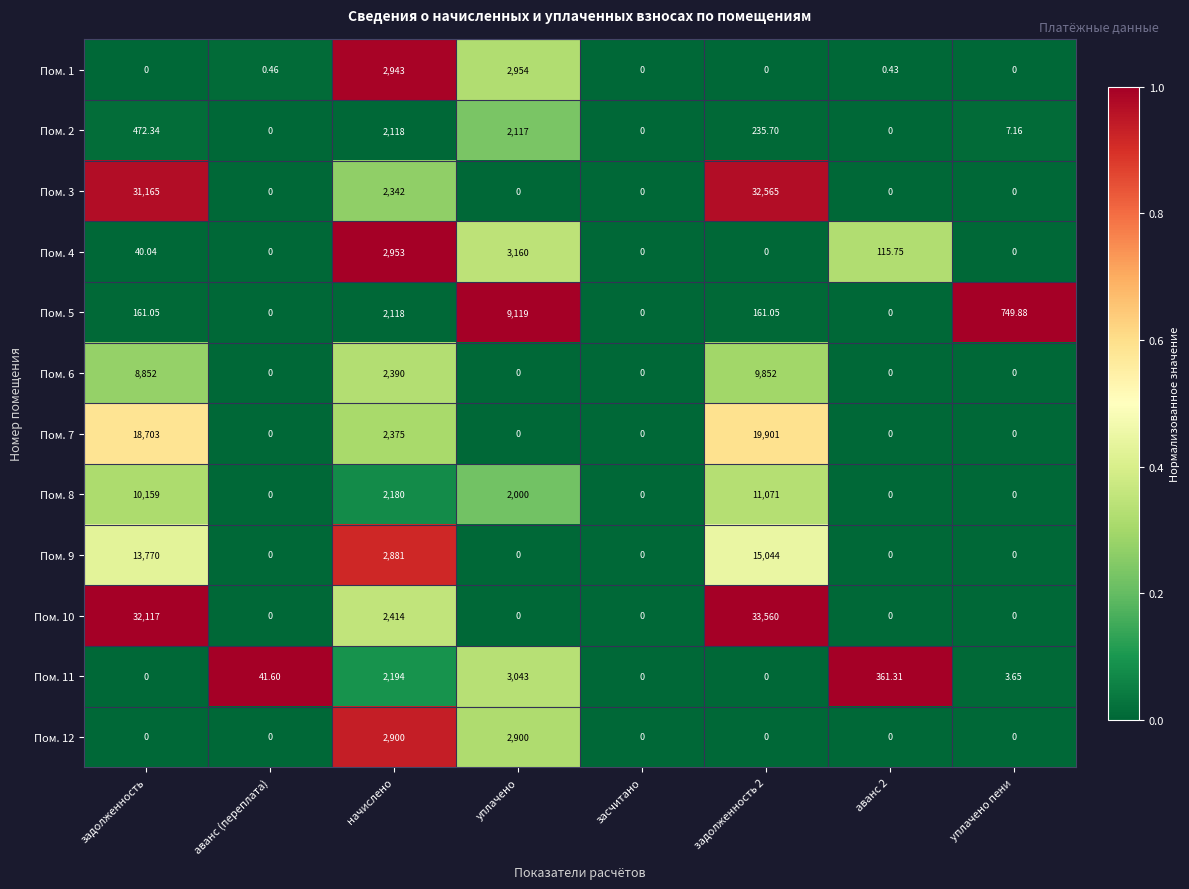

What is the total value across all series at аванс (переплата)?

42.1